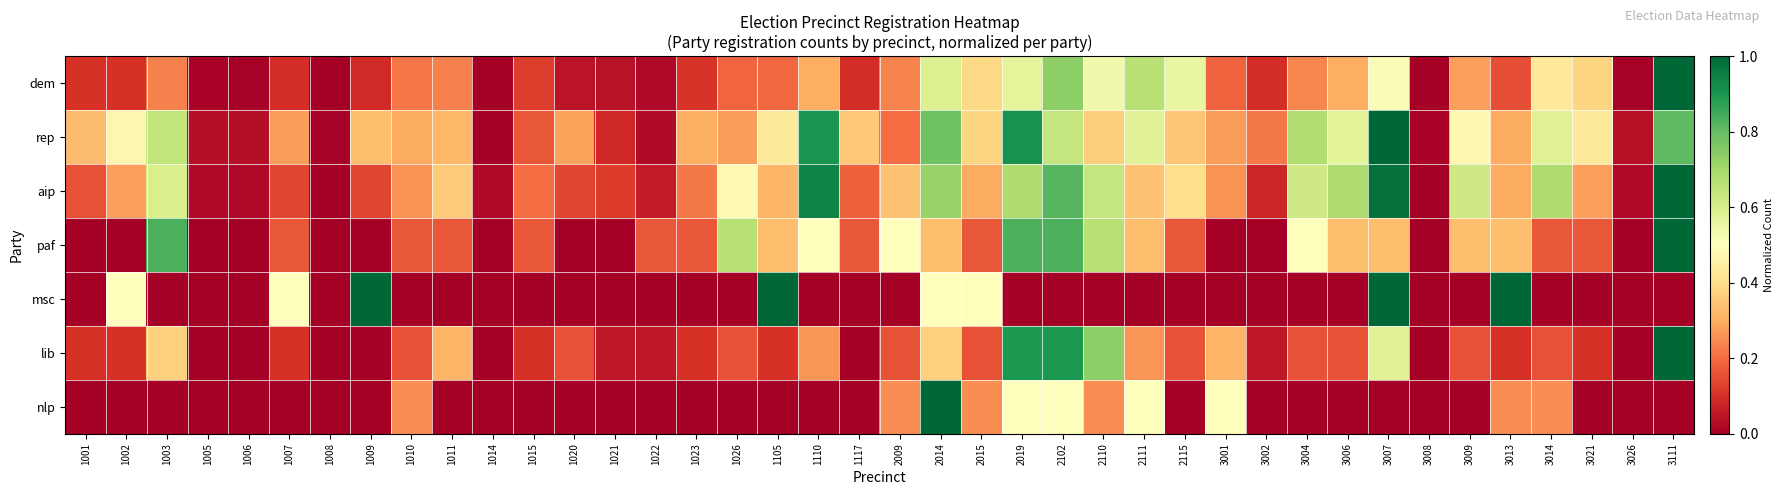

Count the number of data series in this chart.

7